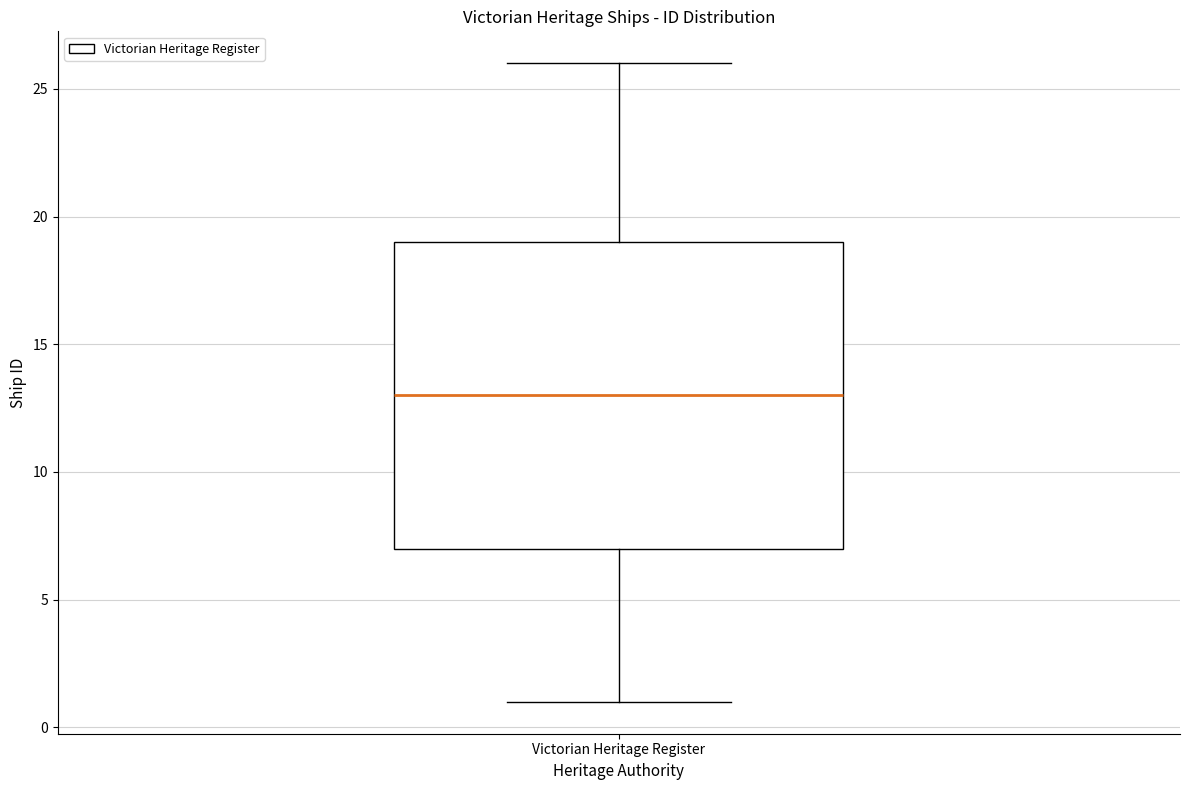

Where does the median line of the box for Victorian Heritage Register sit on the y-axis? The values are not printed on the chart, so give them approximately, as read against the axis.

13